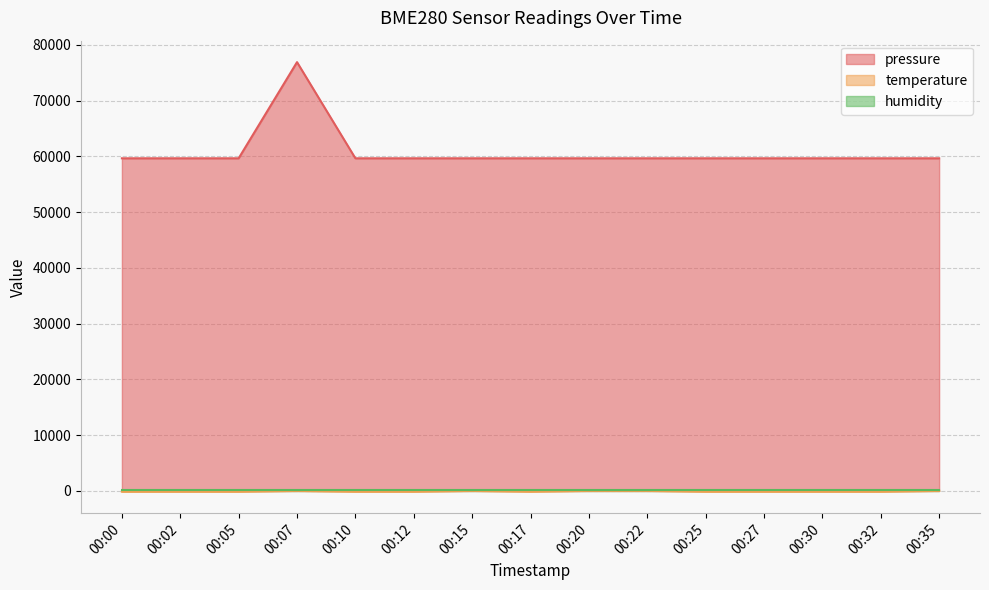

What is the highest value of the pressure series?

76880.2